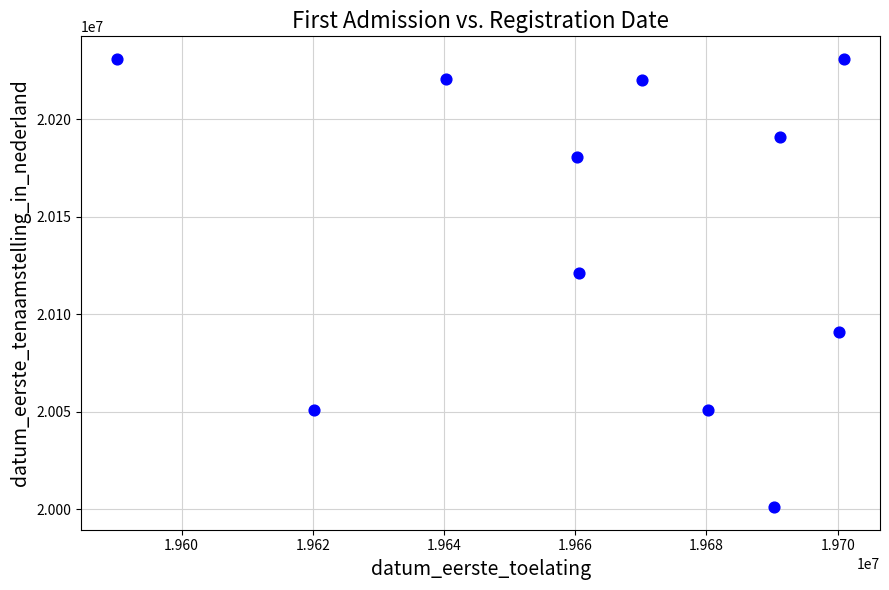

What is the range of Y values (max minus min)?

230019